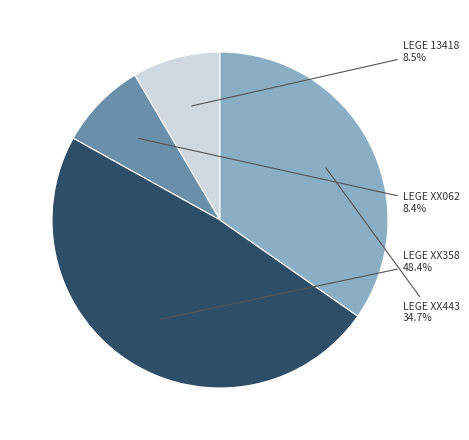

Count the number of slices in the pie.

4